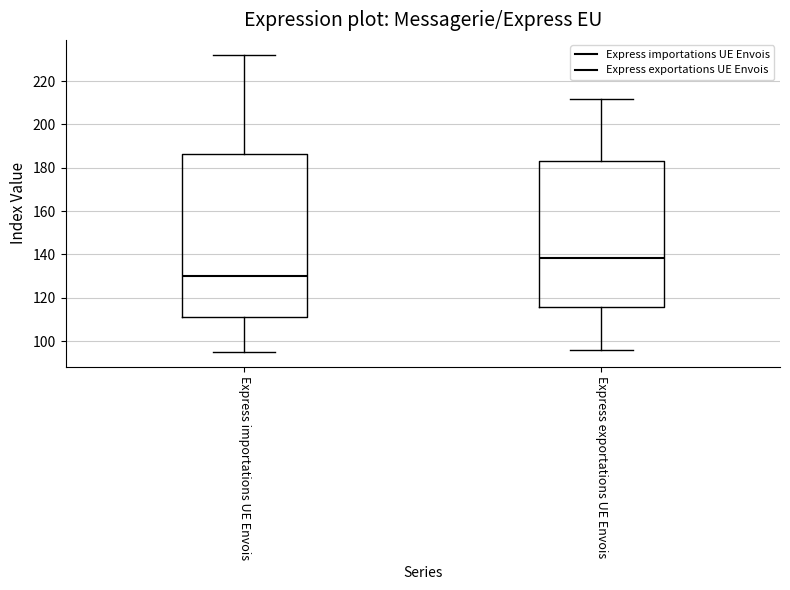

Comparing the boxes themselves (not the whiskers), which one is the tallest?

Express importations UE Envois